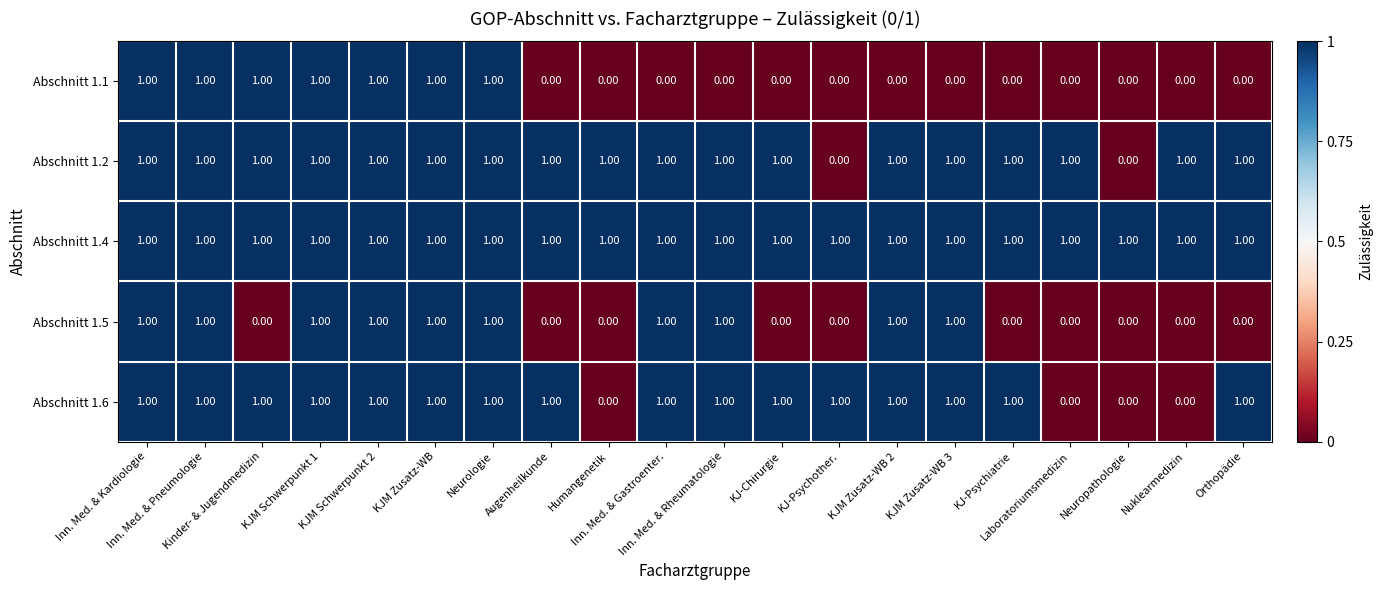

What is the sum of all Abschnitt 1.6 values?

16